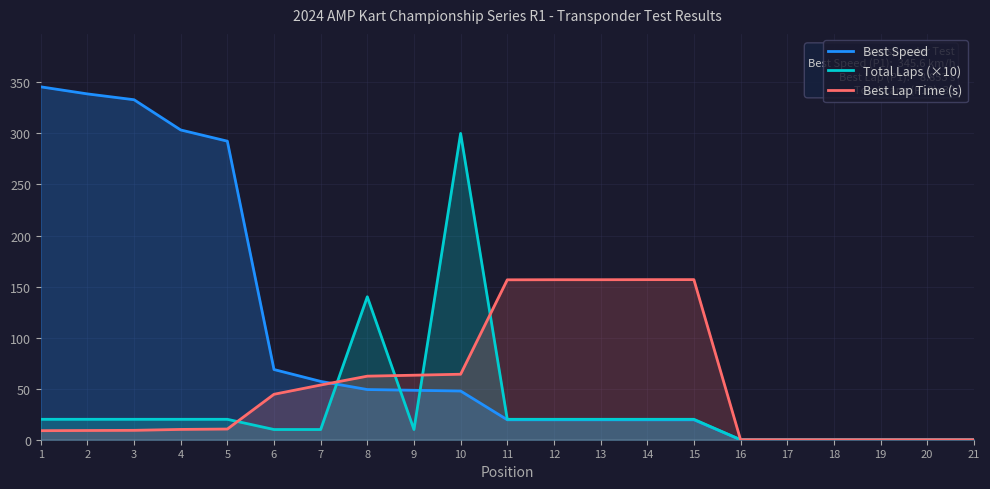

Count the number of data series in this chart.

3